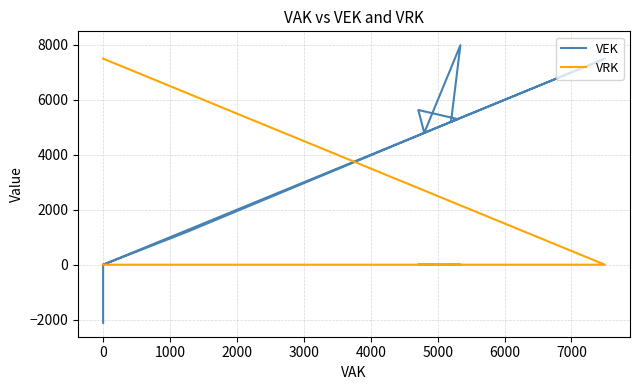

Rank the series by their average value, from lowest to highest.

VRK, VEK